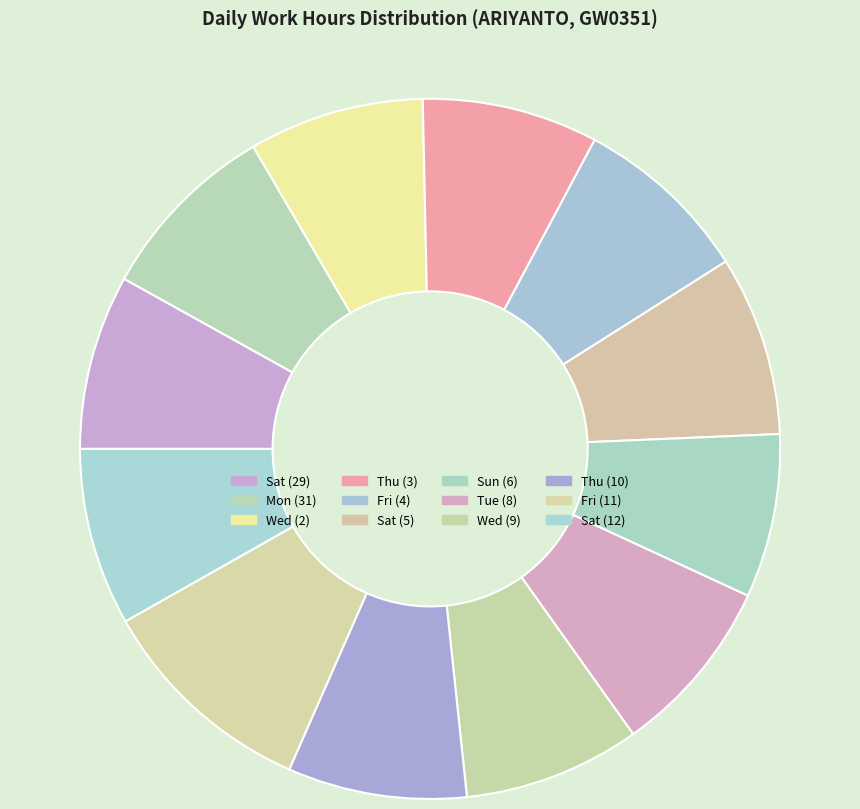

How many slices are in this pie chart?

12